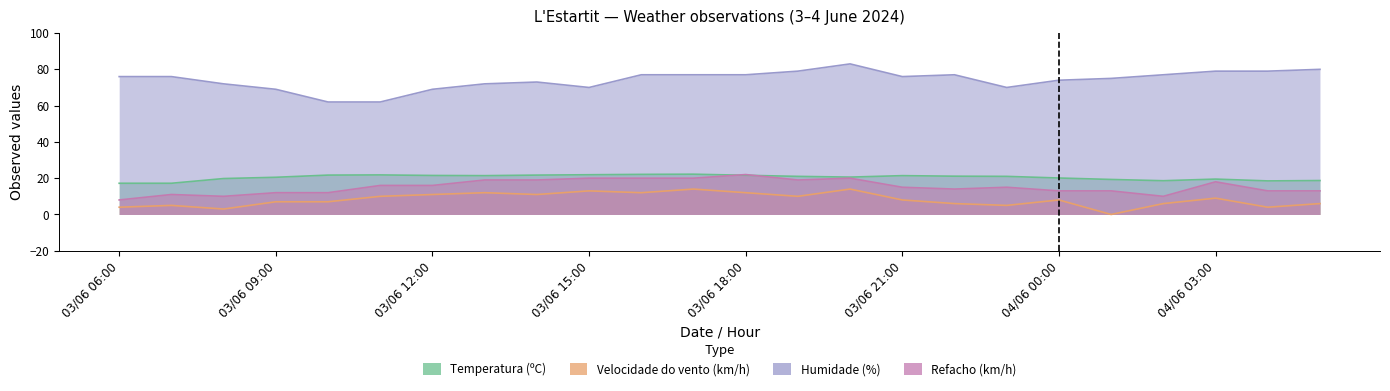

At which label is Temperatura (ºC) closest to 19?

04/06 01:00